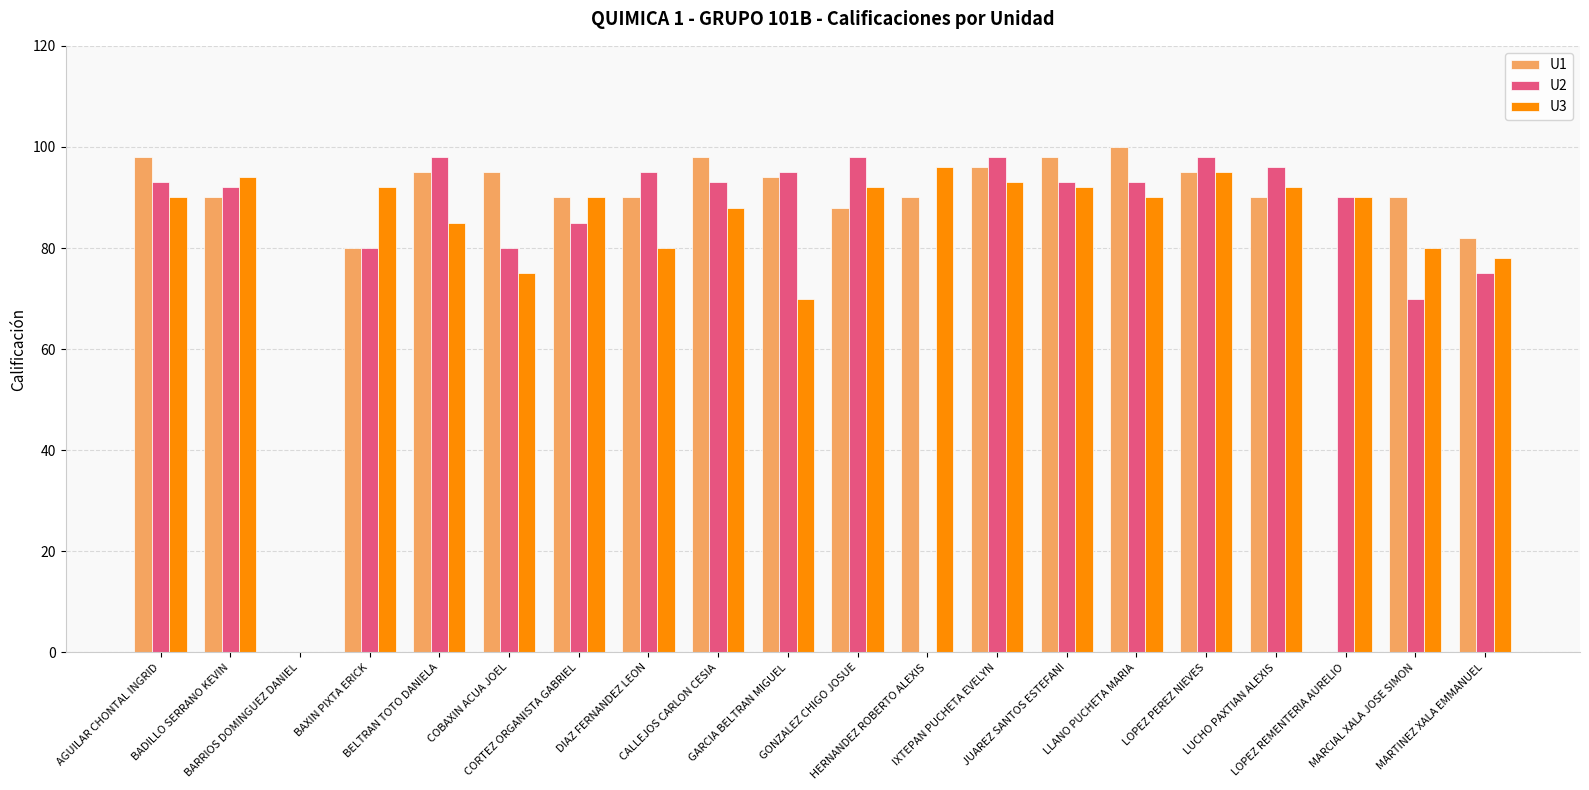

What is the highest value of the U3 series?

96